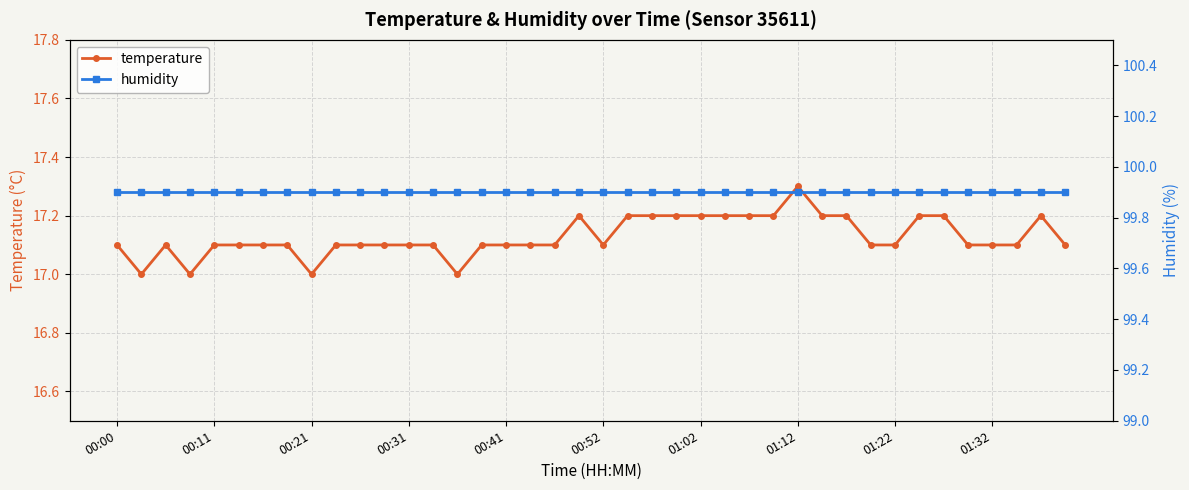

Which category has the highest value in the temperature series?

01:12